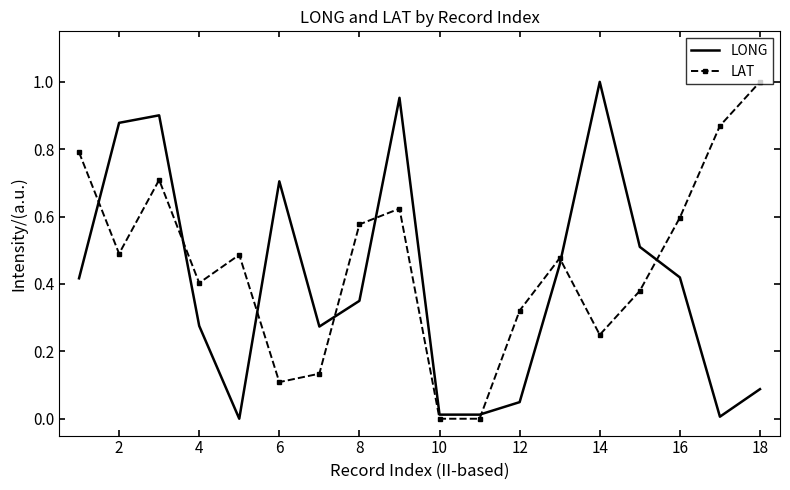

Which series ends up on top after the final intersection of LAT and LONG?

LAT